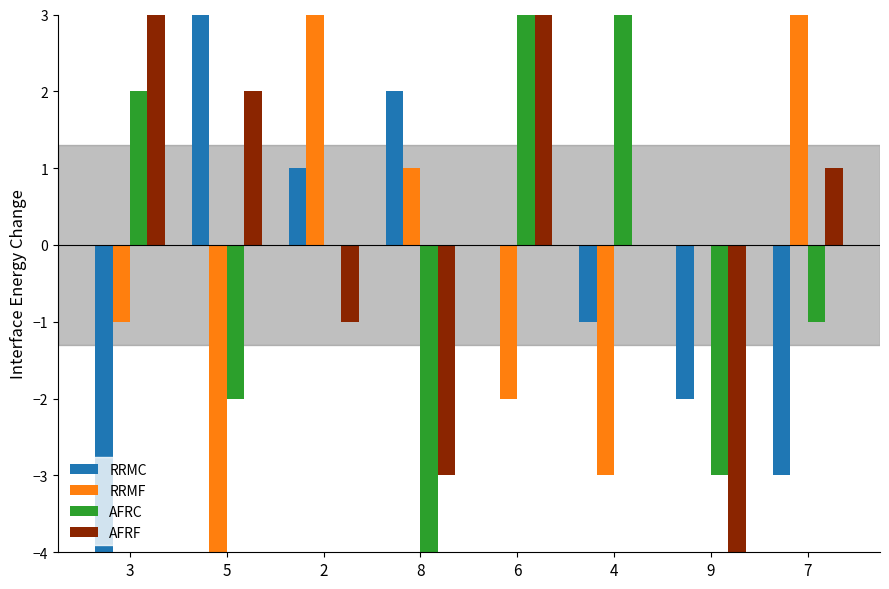

List the series in order of their overall mean, highest first.

AFRF, AFRC, RRMF, RRMC